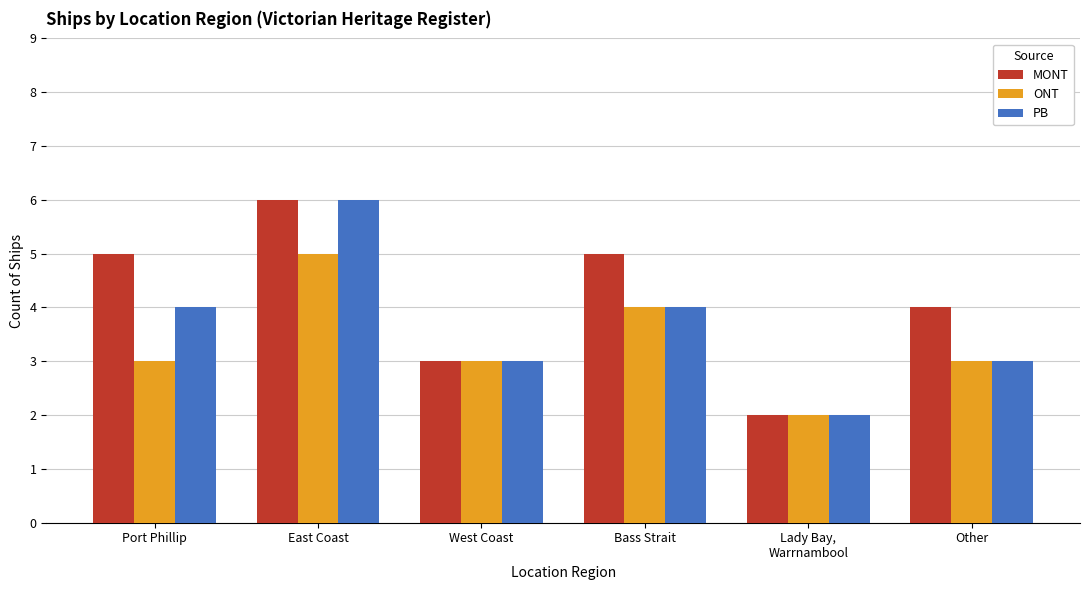

True or false: MONT has a value of 5 at Bass Strait.

True